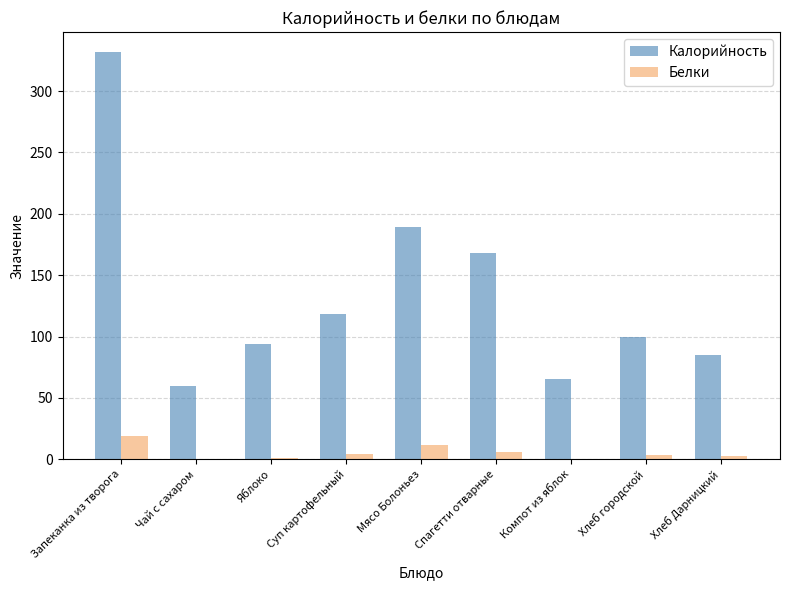

The value of Белки at Мясо Болоньез is 11.5. True or false?

True